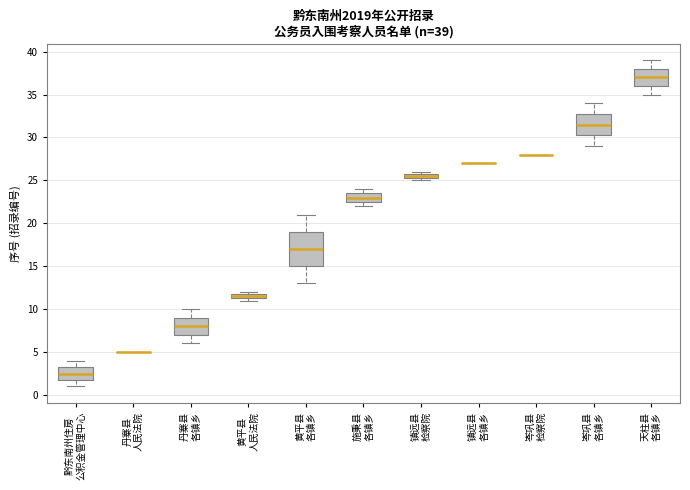

Which box is the tallest, from its lower edge to its upper edge?

黄平县 各镇乡